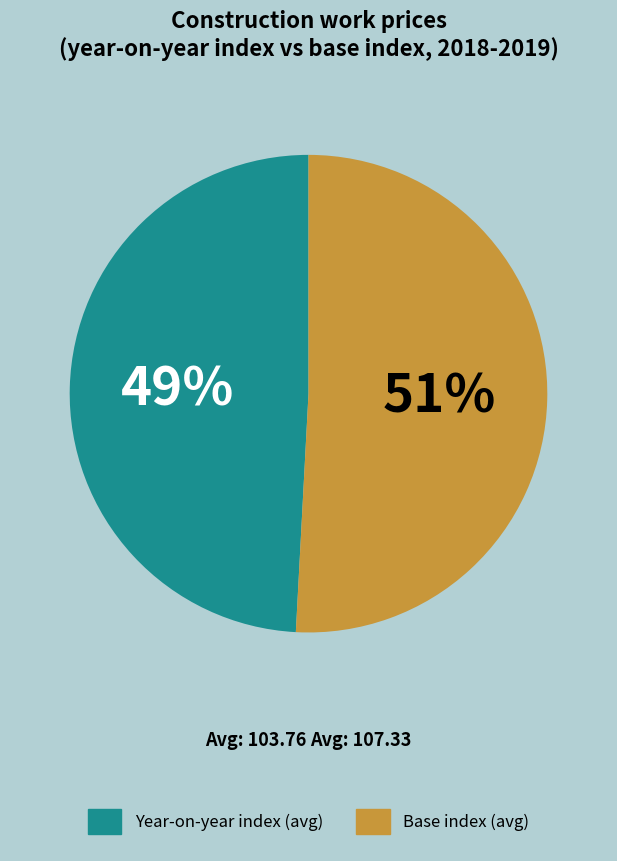

Is there a majority slice in this chart?

Yes